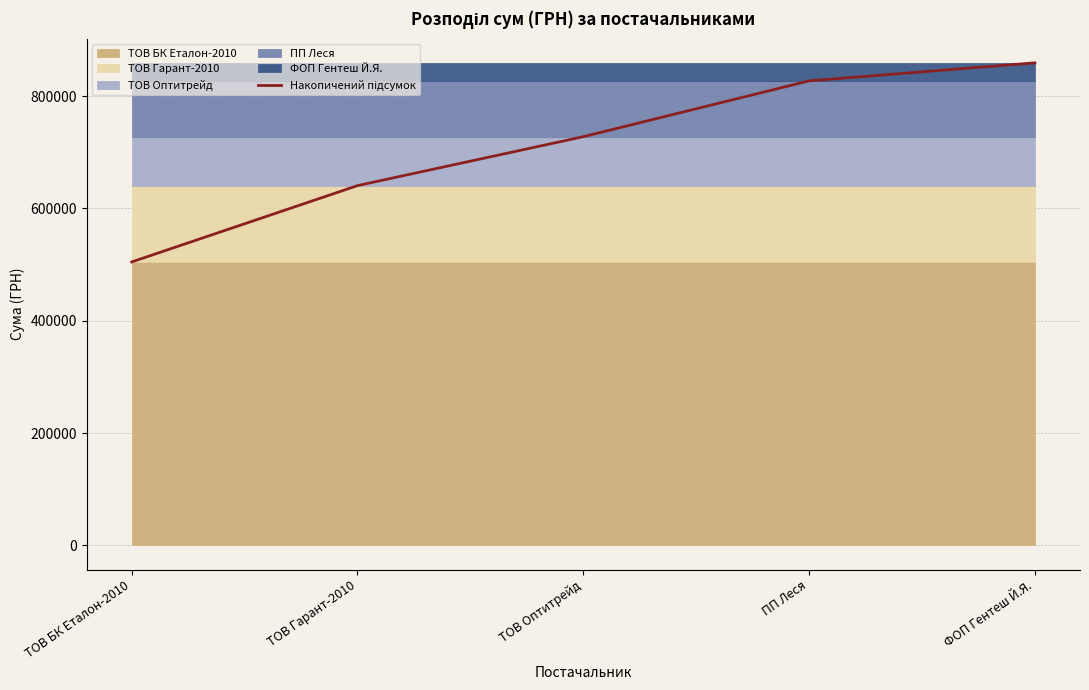

What is the value of the 2nd point from the left?

640560.9